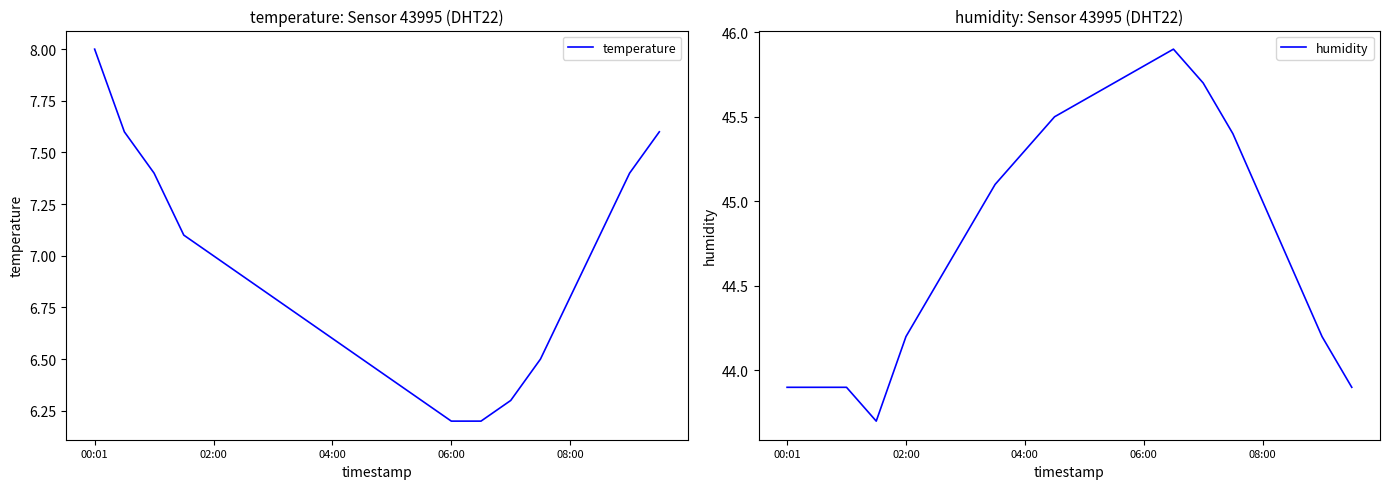

What is the minimum value for temperature?

6.2